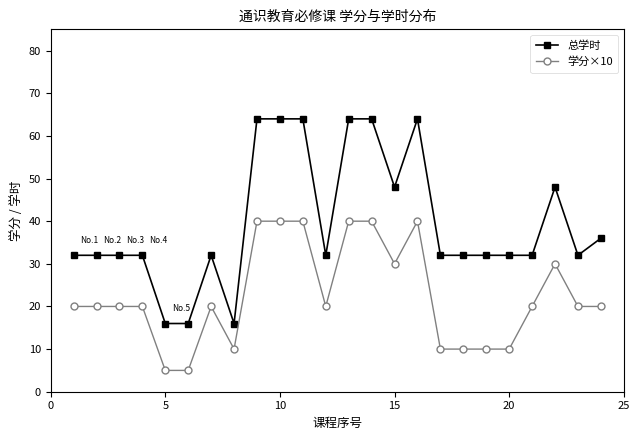

Which series has the widest spread of values?

总学时